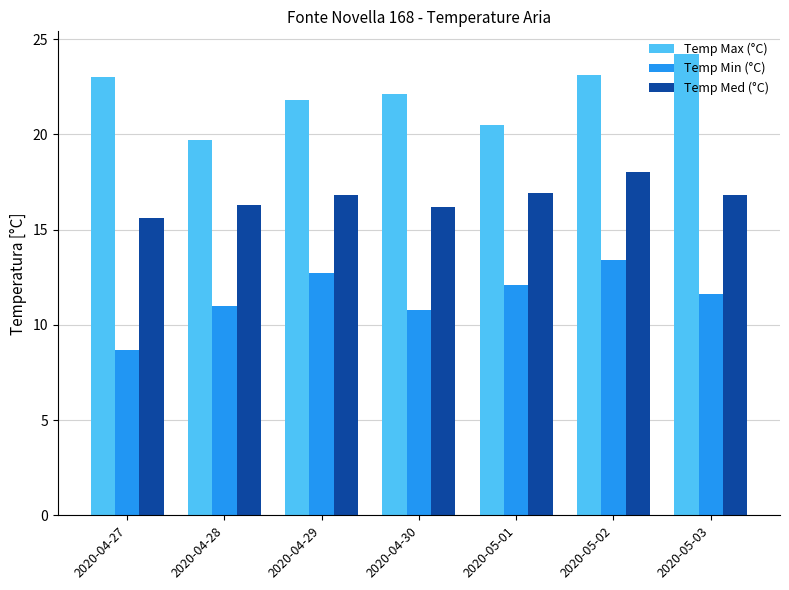

At 2020-04-28, list the series in order from largest to smallest.

Temp Max (°C), Temp Med (°C), Temp Min (°C)